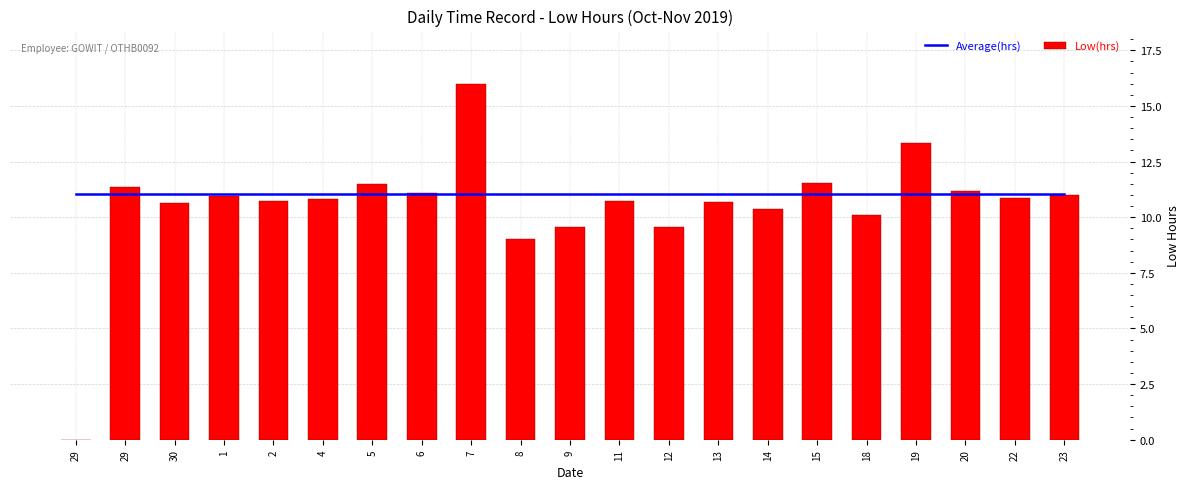

List the series in order of their overall mean, lowest first.

Low (hours), Average(hrs)